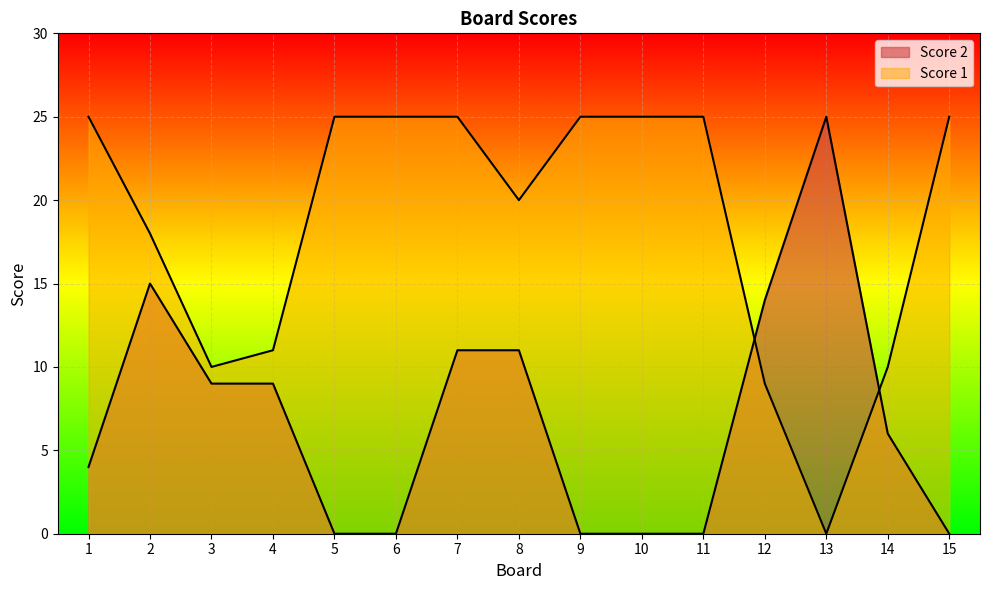

At which label does Score 2 first exceed 6?

2